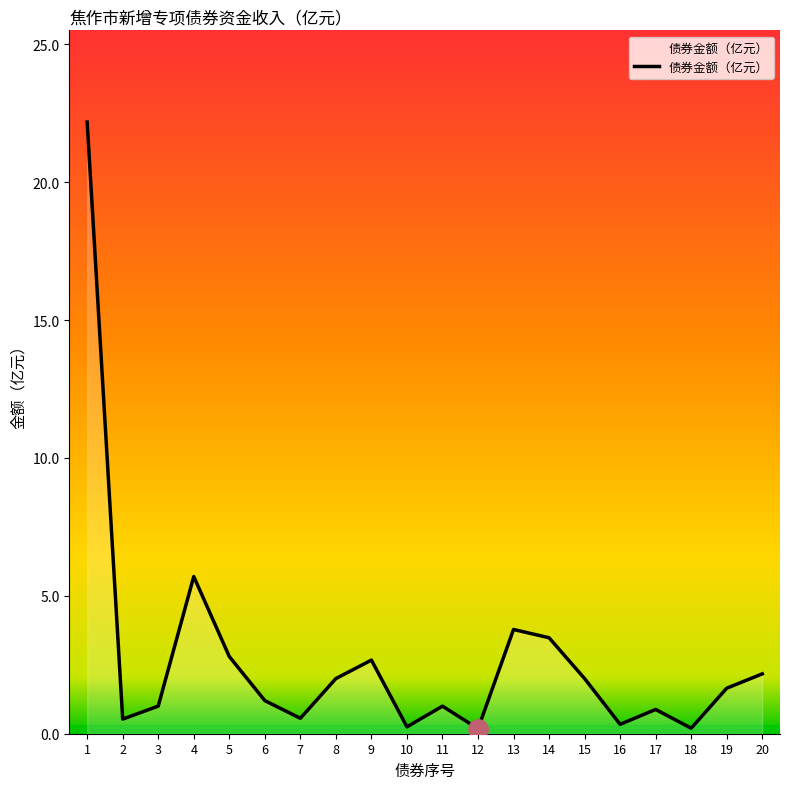

What is the minimum value shown in the chart?

0.2